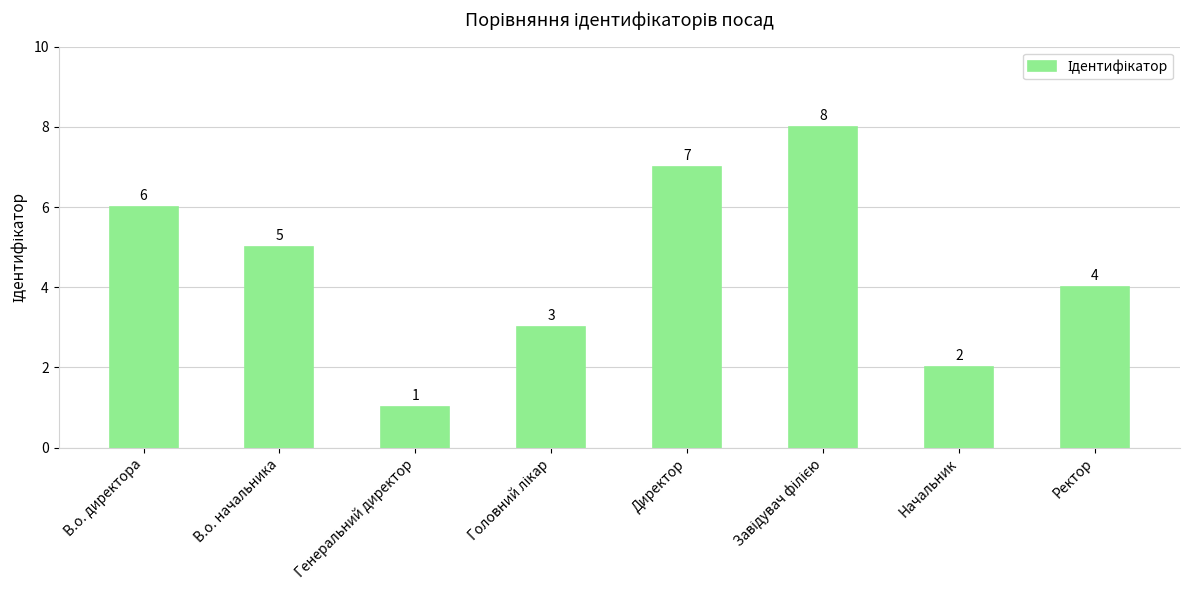

Which has a higher value, В.о. начальника or Директор?

Директор